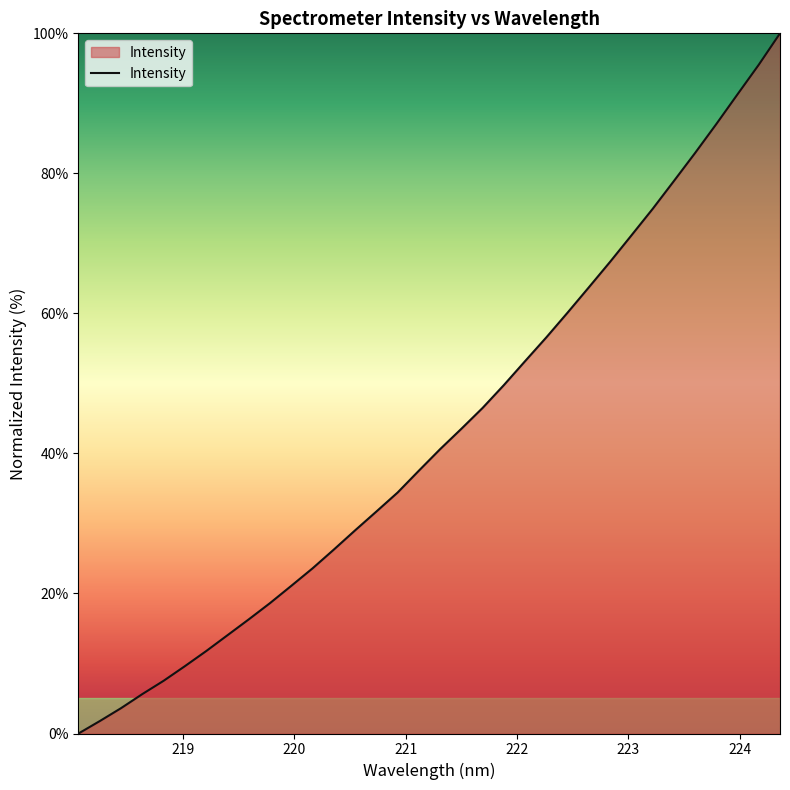

What is the maximum value shown in the chart?

100.0